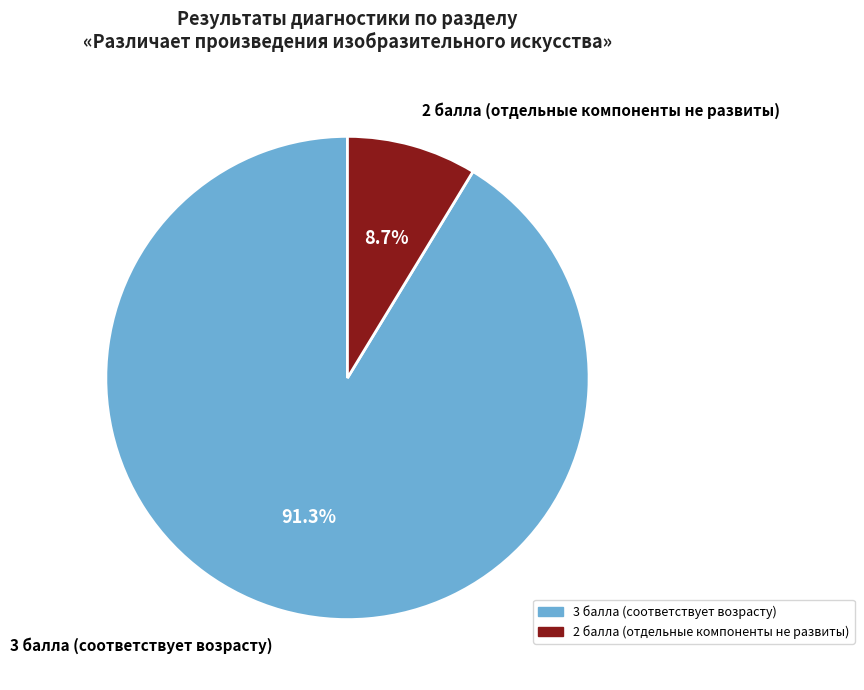

How many segments does this pie chart have?

2